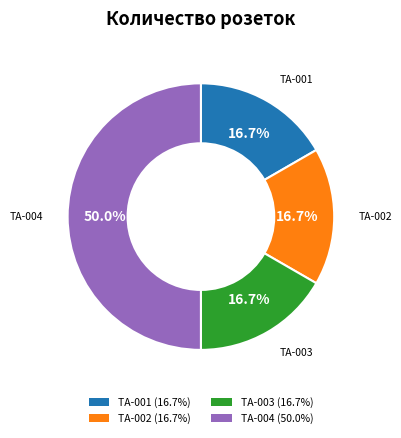

What is the largest slice in the pie chart?

TA-004 (50.0%)